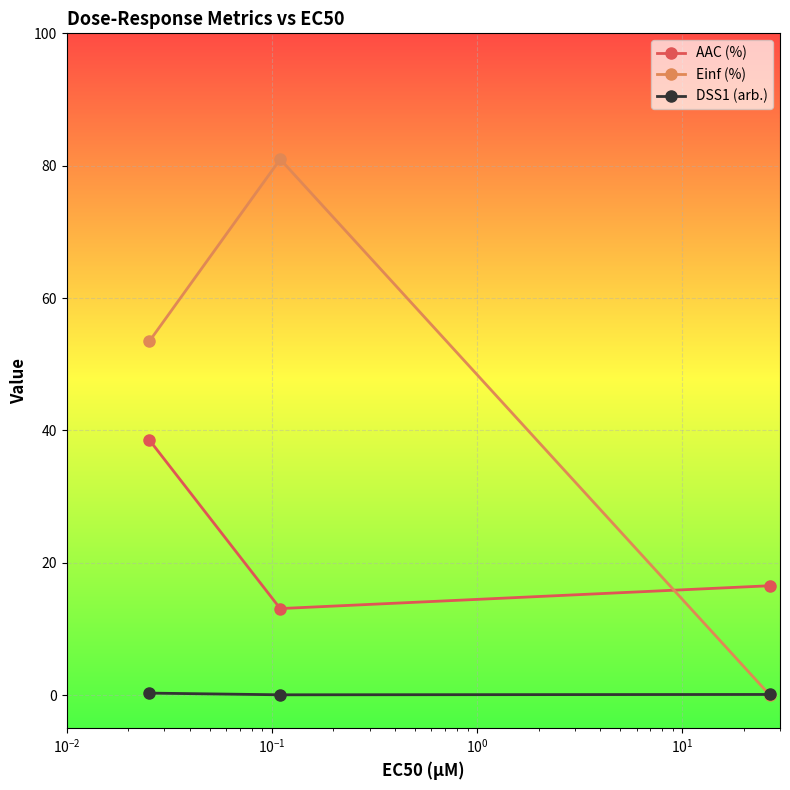

Rank the series by their average value, from highest to lowest.

Einf (%), AAC (%), DSS1 (arb.)